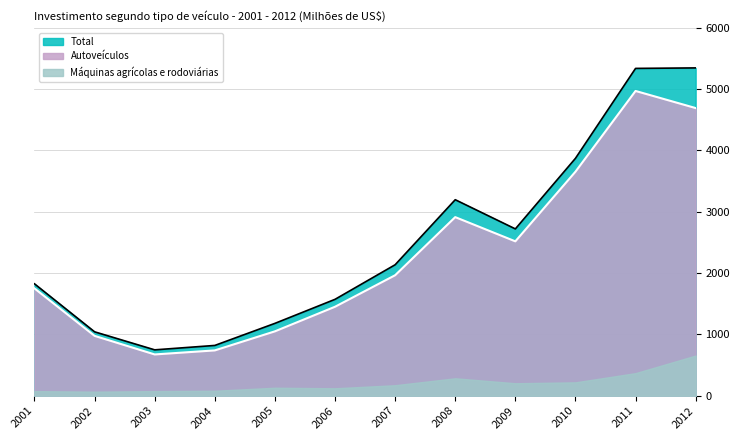

In Autoveículos, how many points are higher than both neighbors (excluding endpoints)?

2